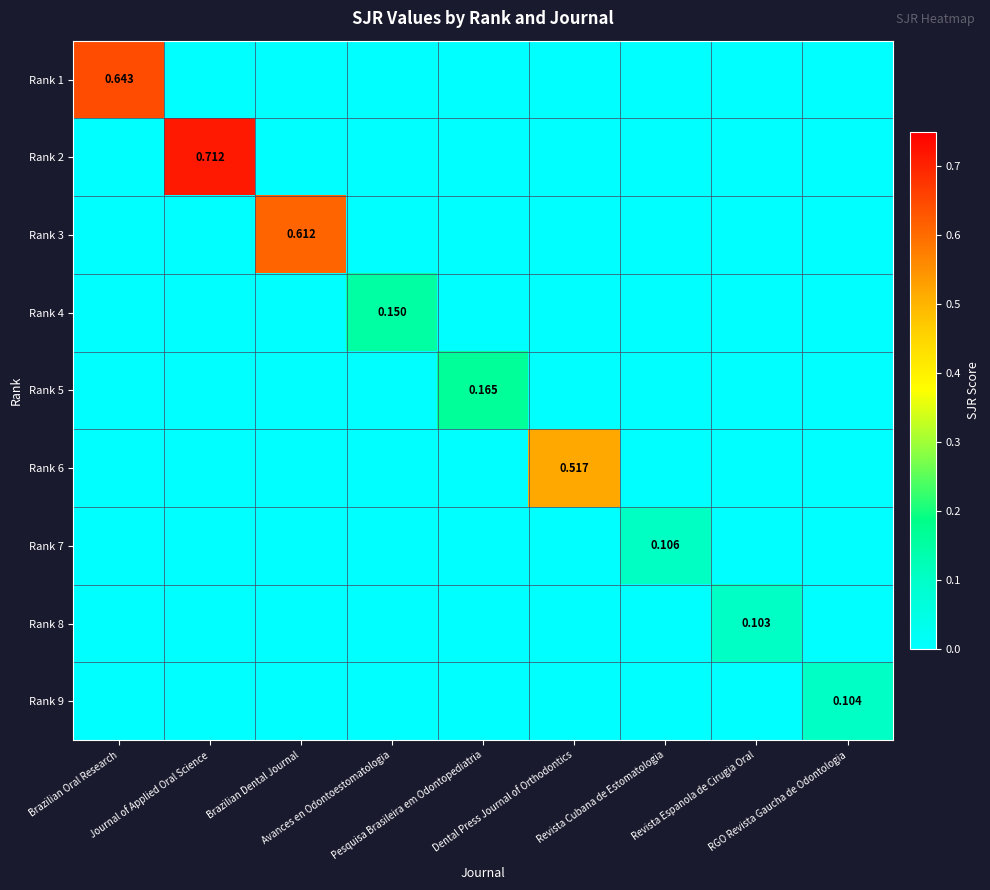

The Rank 4 series shows 0.0 at Dental Press Journal of Orthodontics. True or false?

True